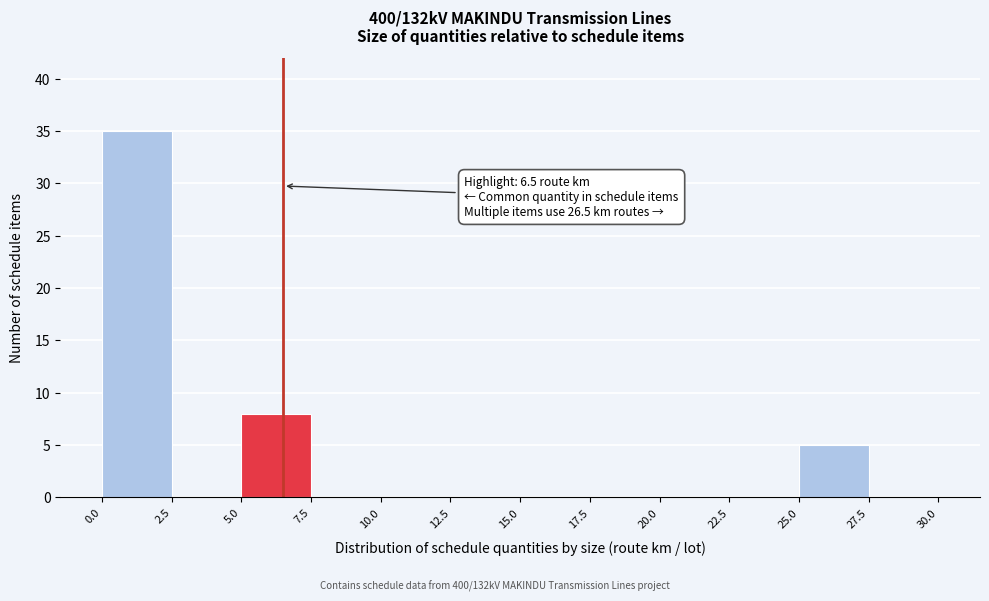

Over which range of the x-axis is the bar tallest?

0.0 to 2.5